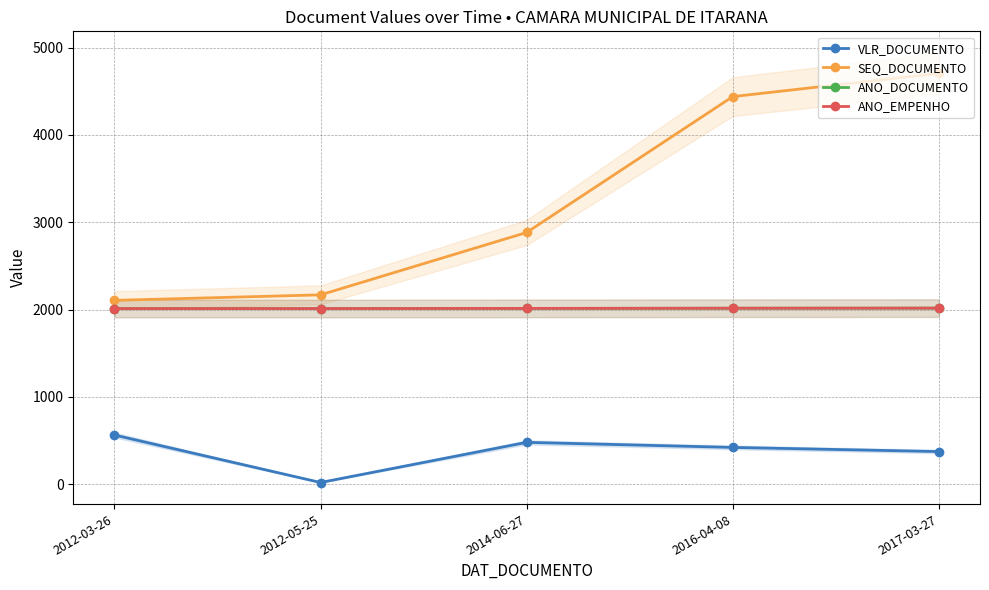

What are all the series names shown in the legend?

VLR_DOCUMENTO, SEQ_DOCUMENTO, ANO_DOCUMENTO, ANO_EMPENHO